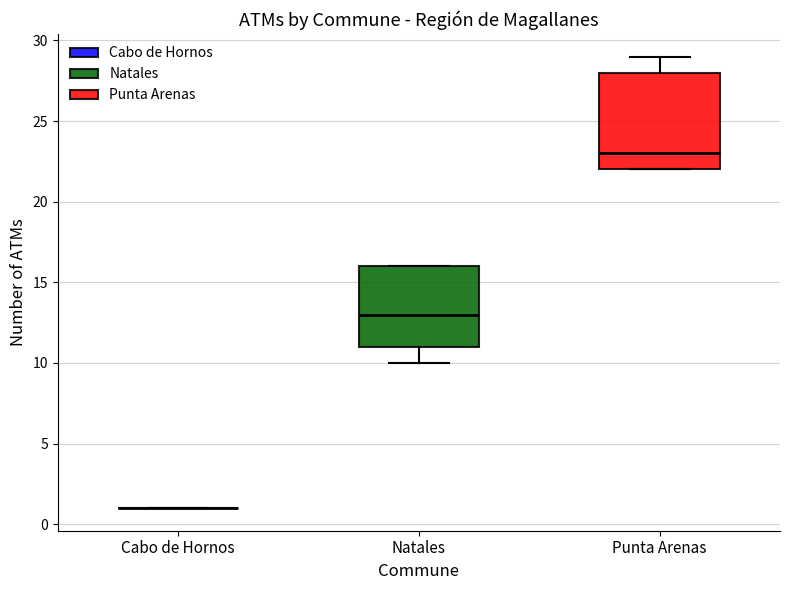

Where is the upper edge of the box for Natales on the y-axis? The values are not printed on the chart, so give them approximately, as read against the axis.

16